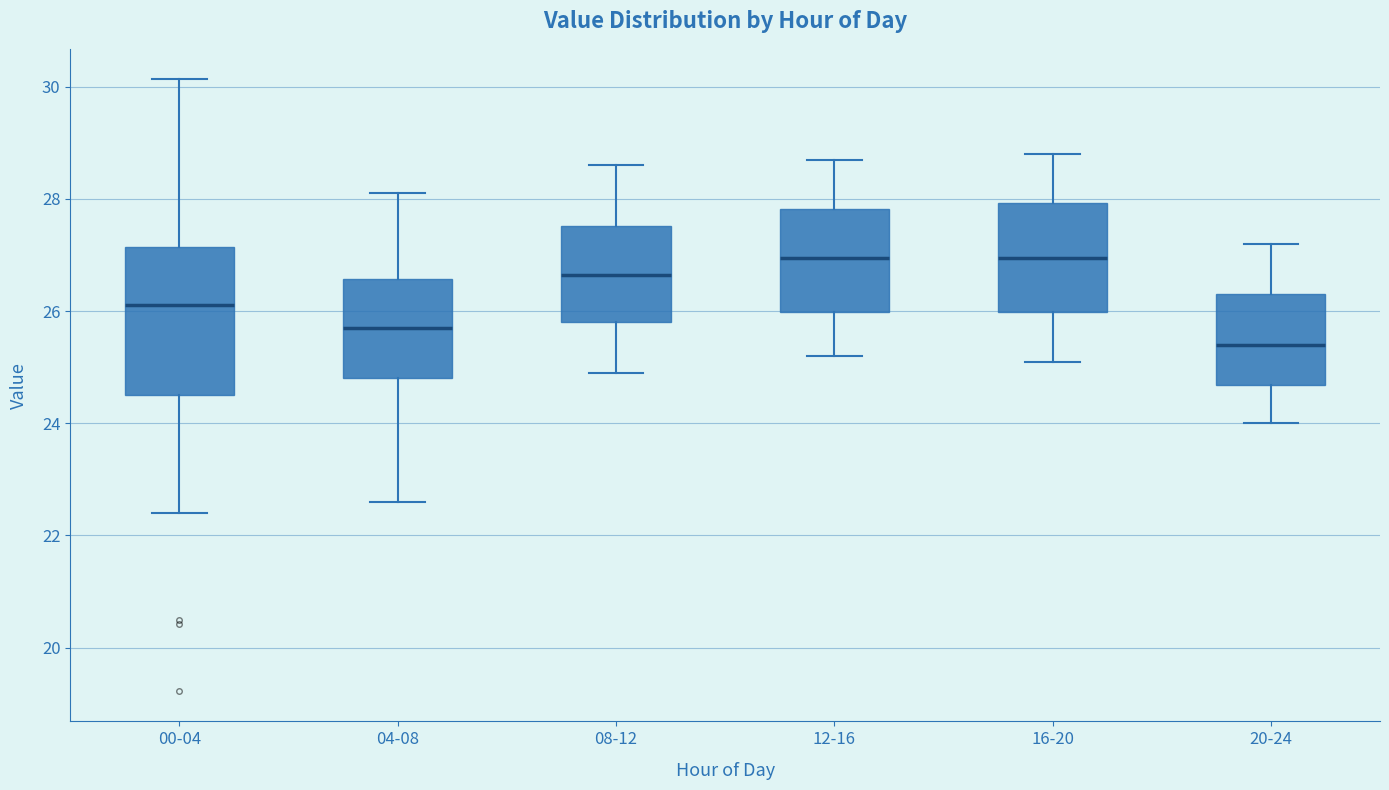

Reading left to right, transcribe this box plot: for each box, give where its median line is, the range the box spans, and where its two whiskers end, as read against the y-axis. The values are not printed on the chart, so give them approximately, as read against the axis.

00-04: median 26.2, box 24.6 to 27.2, whiskers 22.4 to 30.2
04-08: median 25.8, box 24.8 to 26.6, whiskers 22.6 to 28.2
08-12: median 26.6, box 25.8 to 27.6, whiskers 25.0 to 28.6
12-16: median 27.0, box 26.0 to 27.8, whiskers 25.2 to 28.8
16-20: median 27.0, box 26.0 to 28.0, whiskers 25.2 to 28.8
20-24: median 25.4, box 24.6 to 26.4, whiskers 24.0 to 27.2